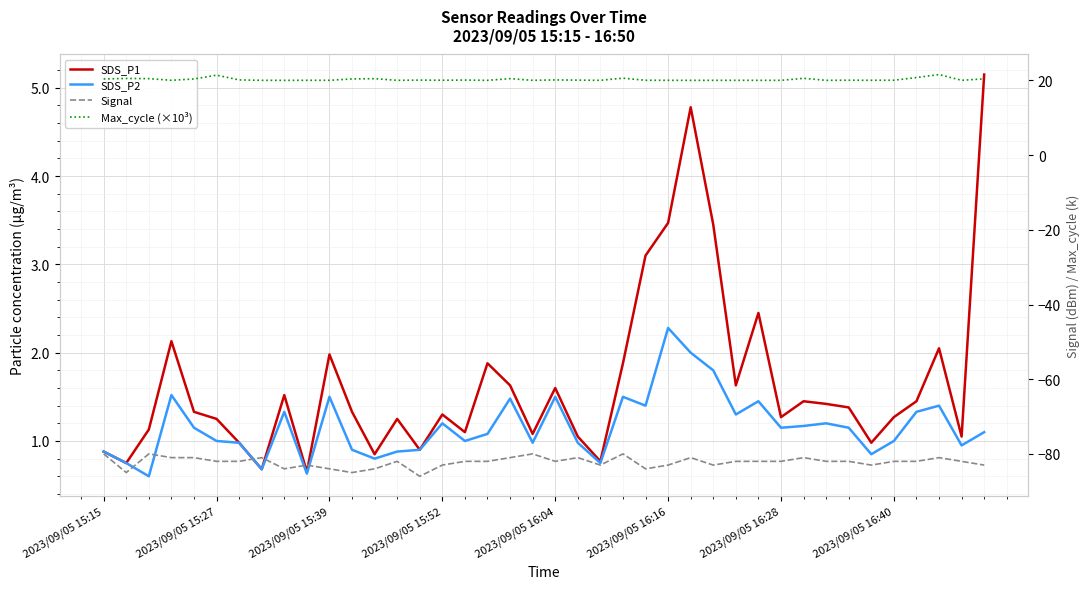

Reading left to right, extract all data points from this chart.

SDS_P1: 0.9	0.8	1.1	2.1	1.3	1.2	1.0	0.7	1.5	0.7	2.0	1.3	0.8	1.2	0.9	1.3	1.1	1.9	1.6	1.1	1.6	1.1	0.8	1.9	3.1	3.5	4.8	3.5	1.6	2.5	1.3	1.4	1.4	1.4	1.0	1.3	1.4	2.0	1.1	5.2
SDS_P2: 0.9	0.8	0.6	1.5	1.1	1.0	1.0	0.7	1.3	0.6	1.5	0.9	0.8	0.9	0.9	1.2	1.0	1.1	1.5	1.0	1.5	1.0	0.8	1.5	1.4	2.3	2.0	1.8	1.3	1.4	1.1	1.2	1.2	1.1	0.8	1.0	1.3	1.4	0.9	1.1
Signal: -80.0	-85.0	-80.0	-81.0	-81.0	-82.0	-82.0	-81.0	-84.0	-83.0	-84.0	-85.0	-84.0	-82.0	-86.0	-83.0	-82.0	-82.0	-81.0	-80.0	-82.0	-81.0	-83.0	-80.0	-84.0	-83.0	-81.0	-83.0	-82.0	-82.0	-82.0	-81.0	-82.0	-82.0	-83.0	-82.0	-82.0	-81.0	-82.0	-83.0
Max_cycle (×10³): 20.4	20.5	20.5	20.0	20.4	21.4	20.1	20.0	20.0	20.0	20.0	20.4	20.5	20.0	20.1	20.1	20.1	20.0	20.5	20.0	20.1	20.1	20.0	20.6	20.0	20.0	20.0	20.0	20.0	20.0	20.0	20.6	20.0	20.1	20.0	20.1	20.8	21.6	20.0	20.4